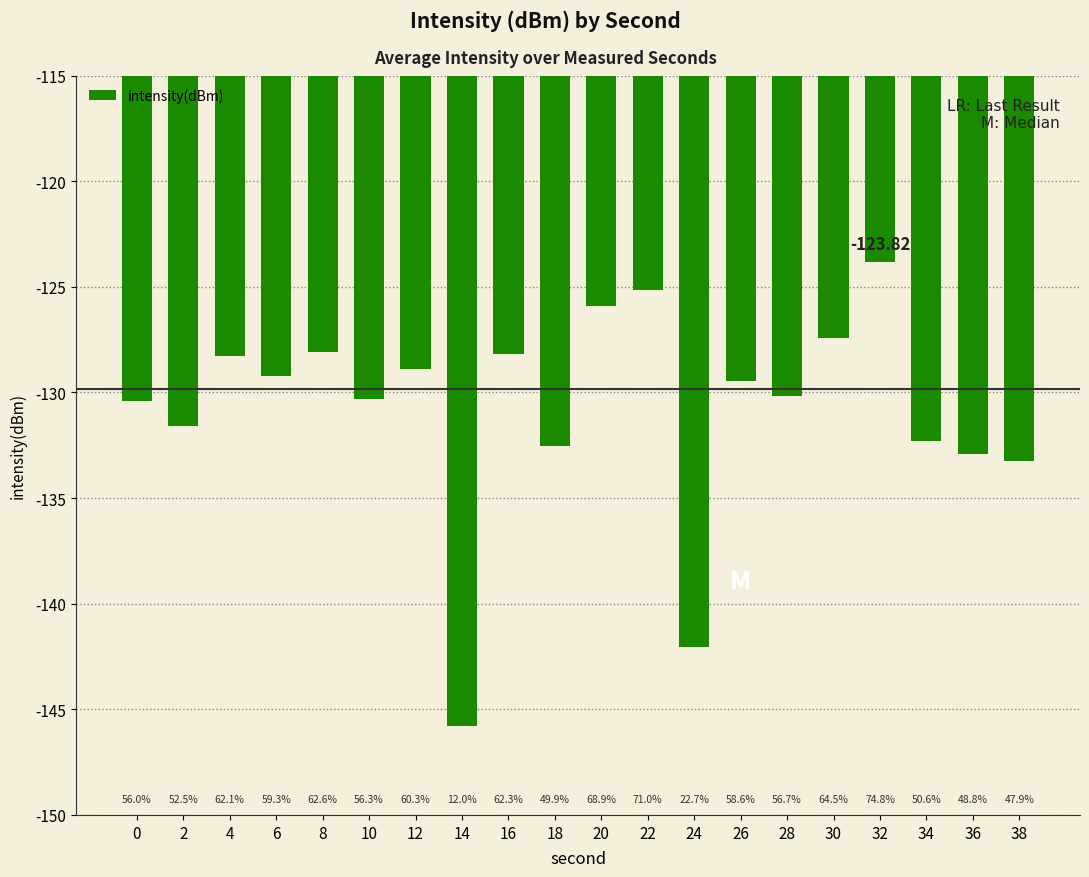

How many bars are there in total?

20